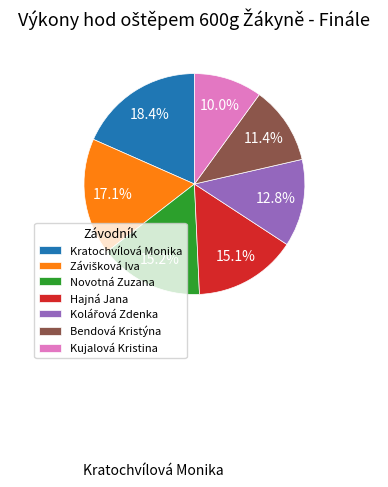

To the nearest percent, what is the combined percentage of Kratochvílová Monika and Kujalová Kristina?

28%